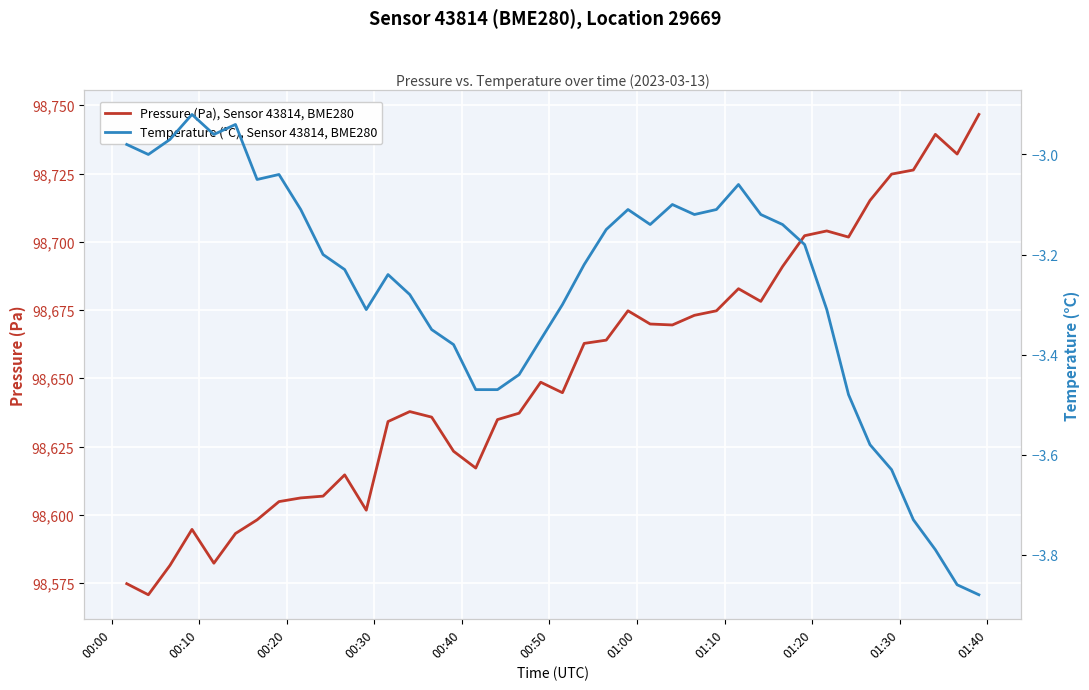

Which series has the widest spread of values?

Pressure (Pa), Sensor 43814, BME280